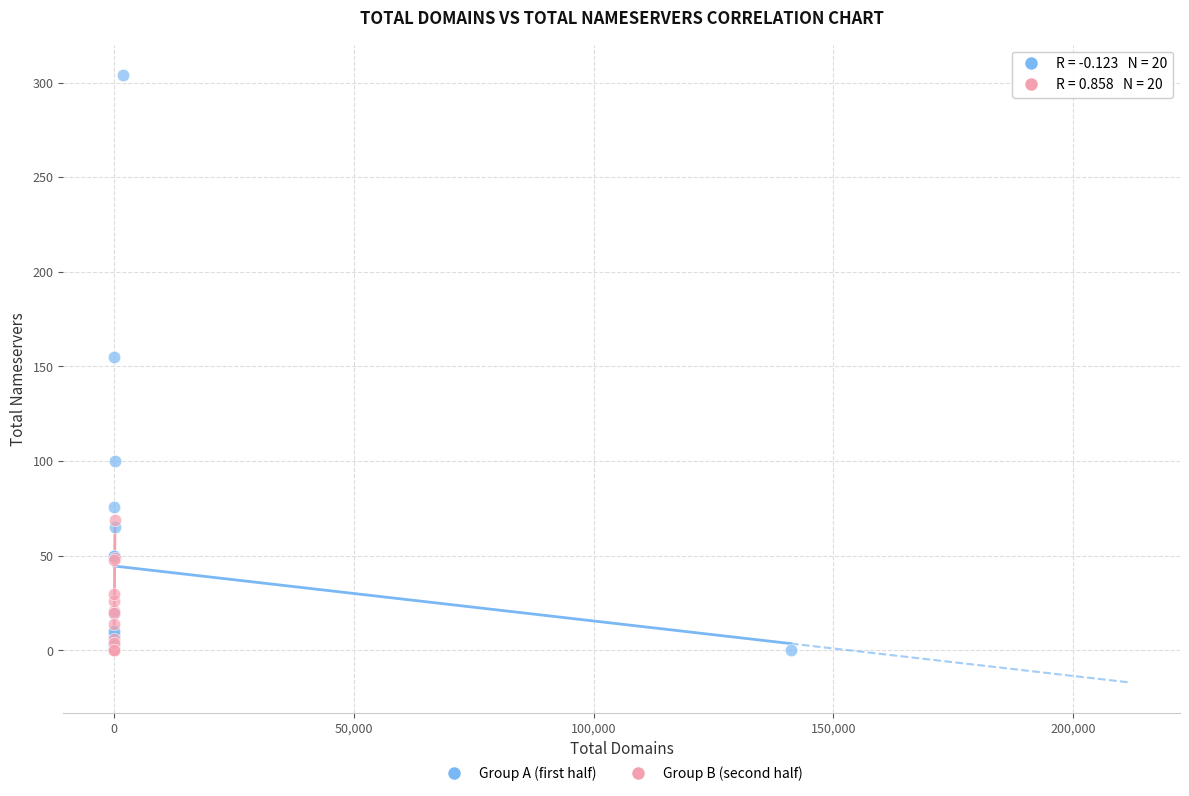

Which series has the widest spread of Y values?

Group A (first half)